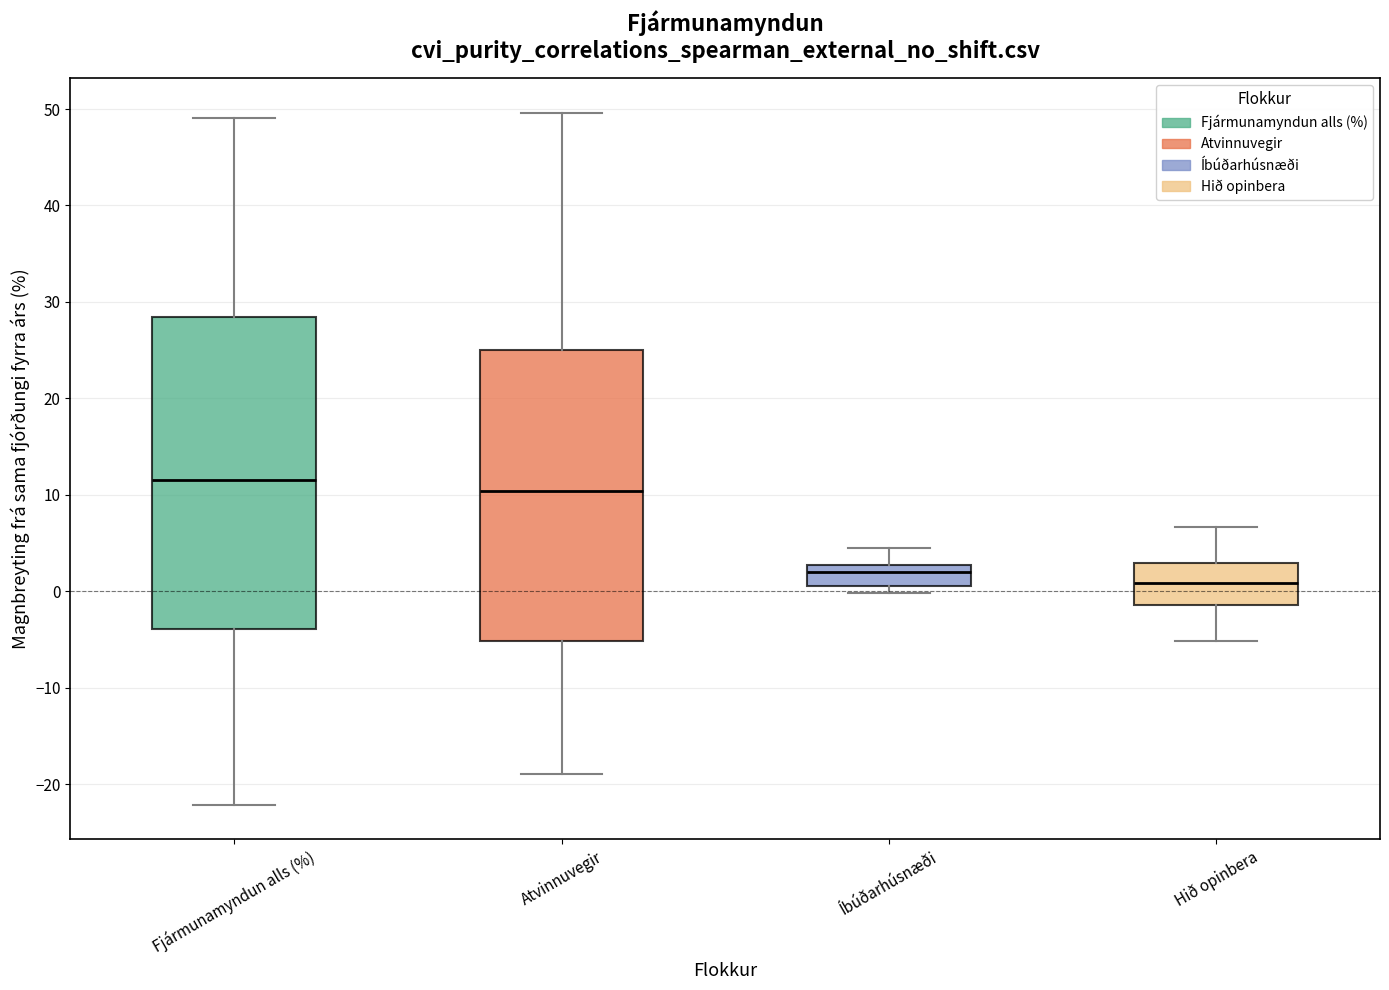

Reading left to right, transcribe this box plot: for each box, give where its median line is, the range the box spans, and where its two whiskers end, as read against the y-axis. The values are not printed on the chart, so give them approximately, as read against the axis.

Fjármunamyndun alls (%): median 11, box -4 to 28, whiskers -22 to 49
Atvinnuvegir: median 10, box -5 to 25, whiskers -19 to 50
Íbúðarhúsnæði: median 2, box 1 to 3, whiskers 0 to 5
Hið opinbera: median 1, box -1 to 3, whiskers -5 to 7